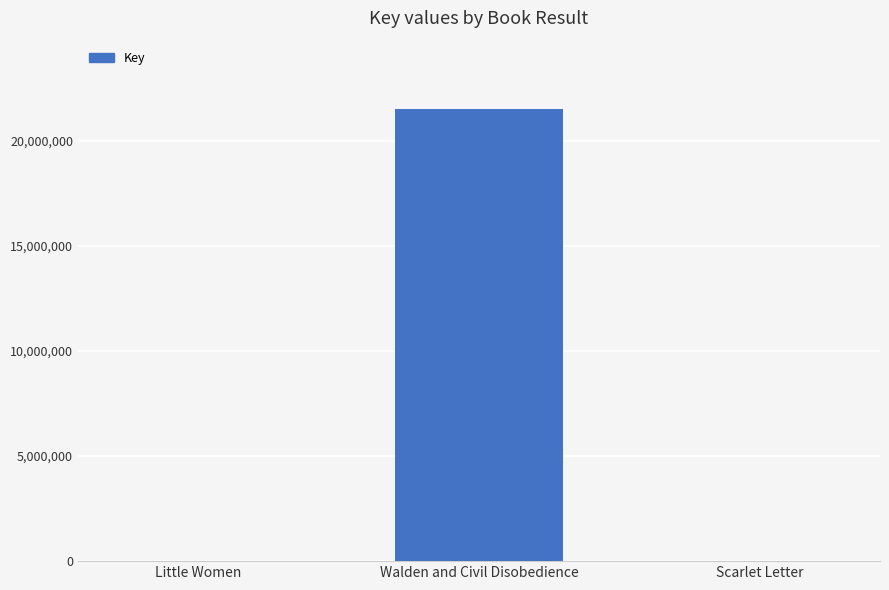

The chart shows a value of 11751891 at Walden and Civil Disobedience. True or false?

False